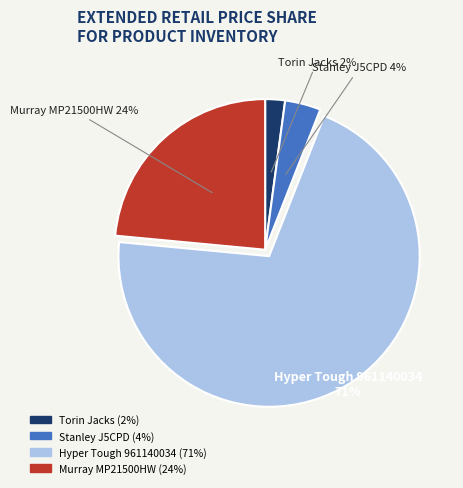

True or false: Hyper Tough 961140034 accounts for 71% of the total.

True